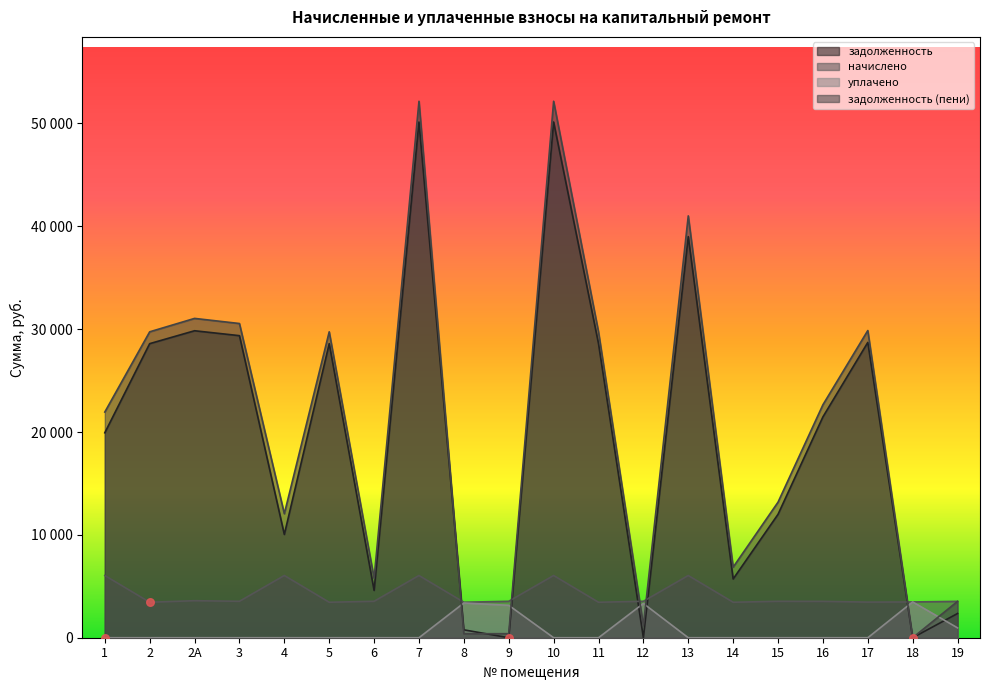

What is the total value across all series at 19?

10384.4